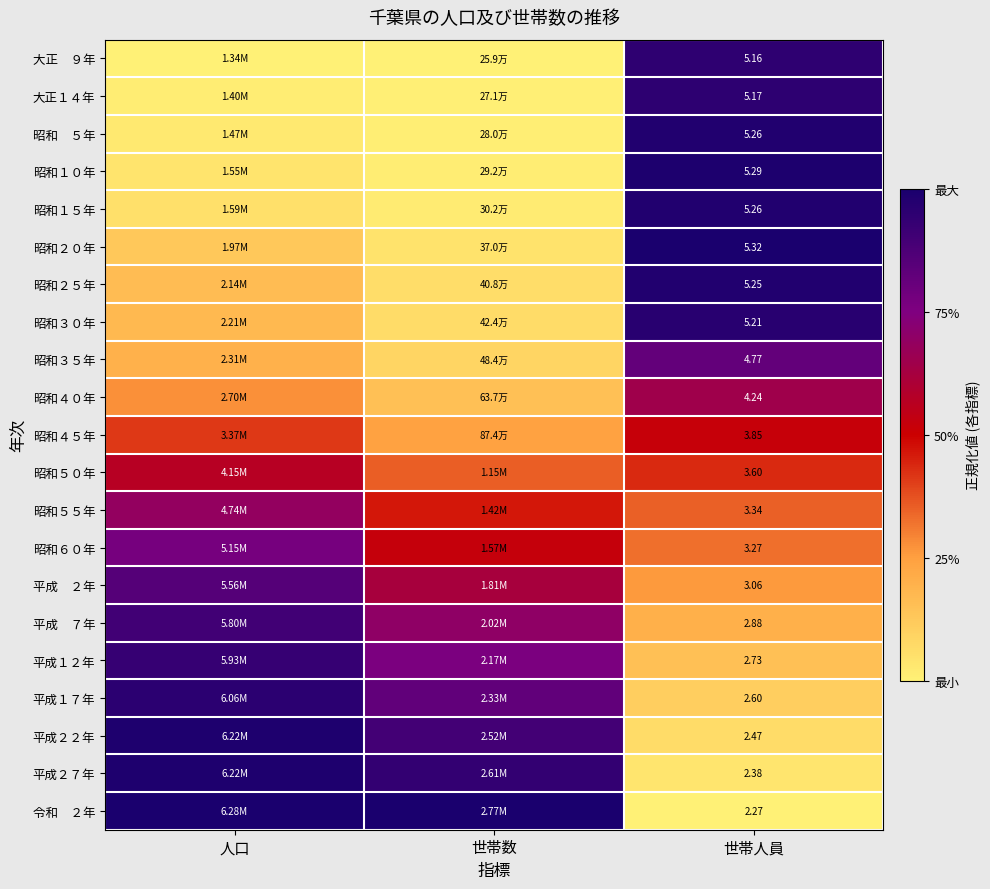

Read the 昭和５０年 value at 人口.

0.6